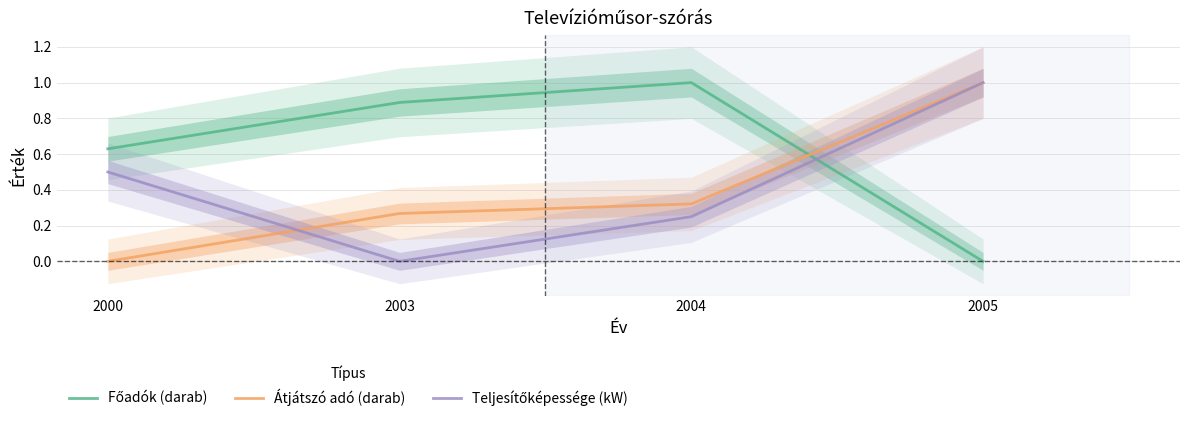

What is the greatest value displayed?

1.0